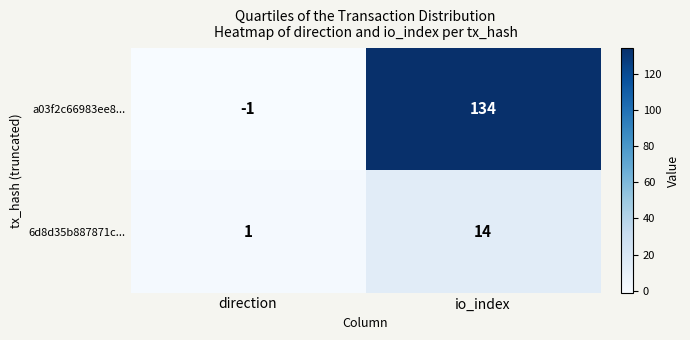

Which label corresponds to the smallest value in the chart?

direction